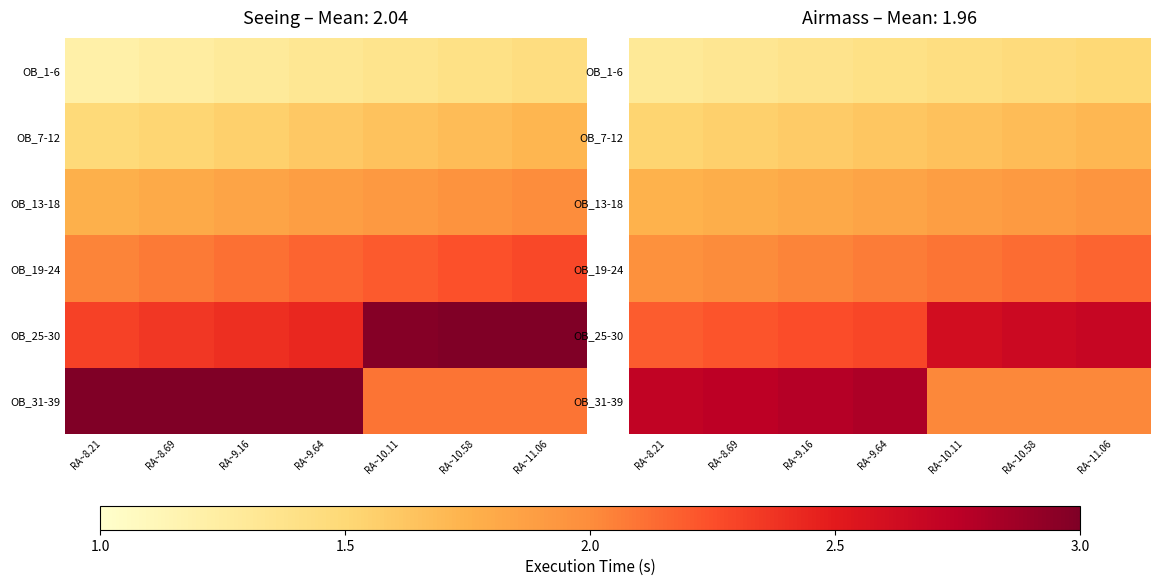

True or false: OB_13-18 has a value of 1.7 at RA~8.21.

True